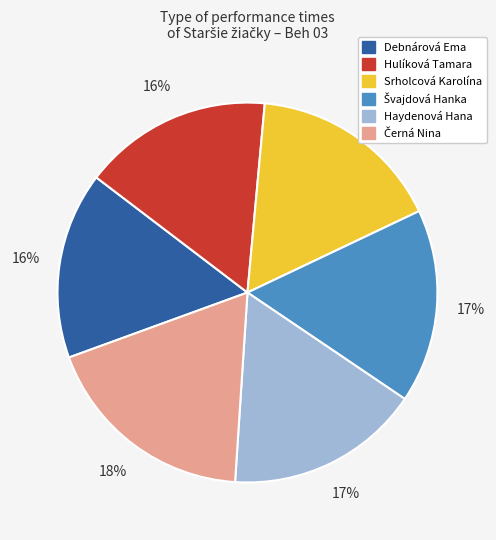

What percentage is the Srholcová Karolína slice, to the nearest percent?

16%